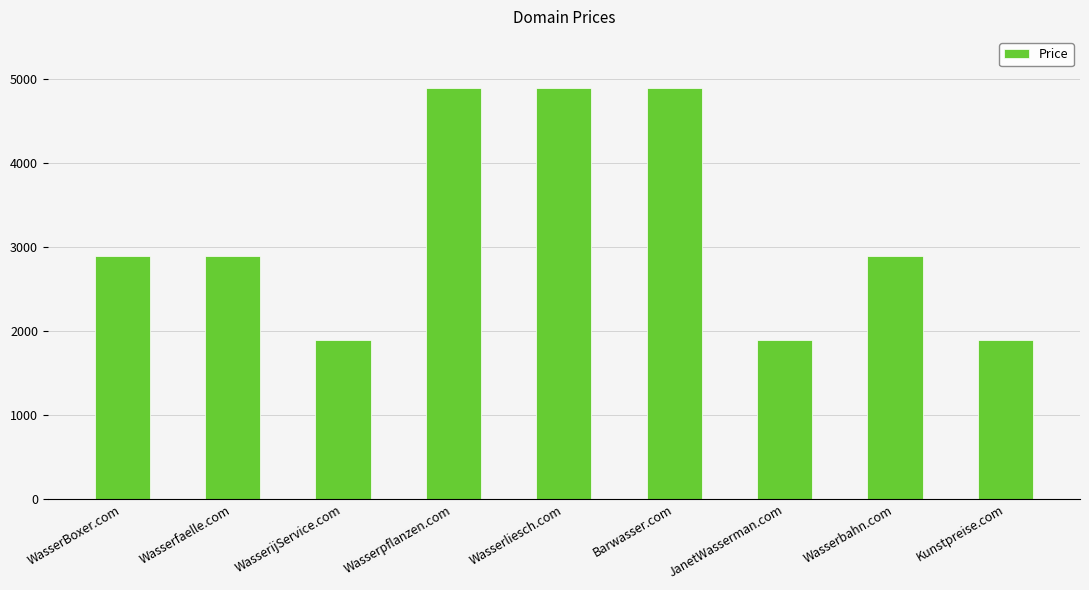

What is the difference between the values at Kunstpreise.com and Wasserbahn.com?

1000